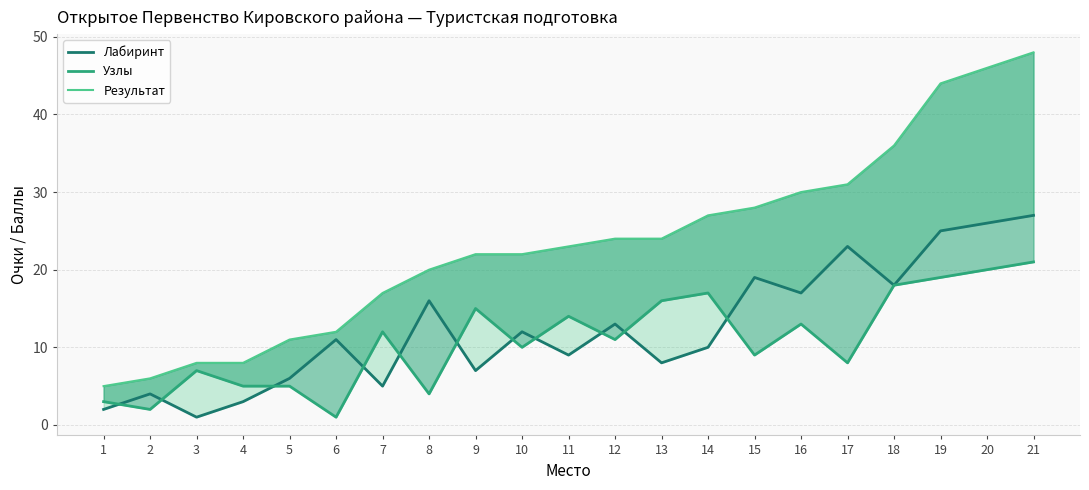

What is the approximate value of Лабиринт at 6?

11